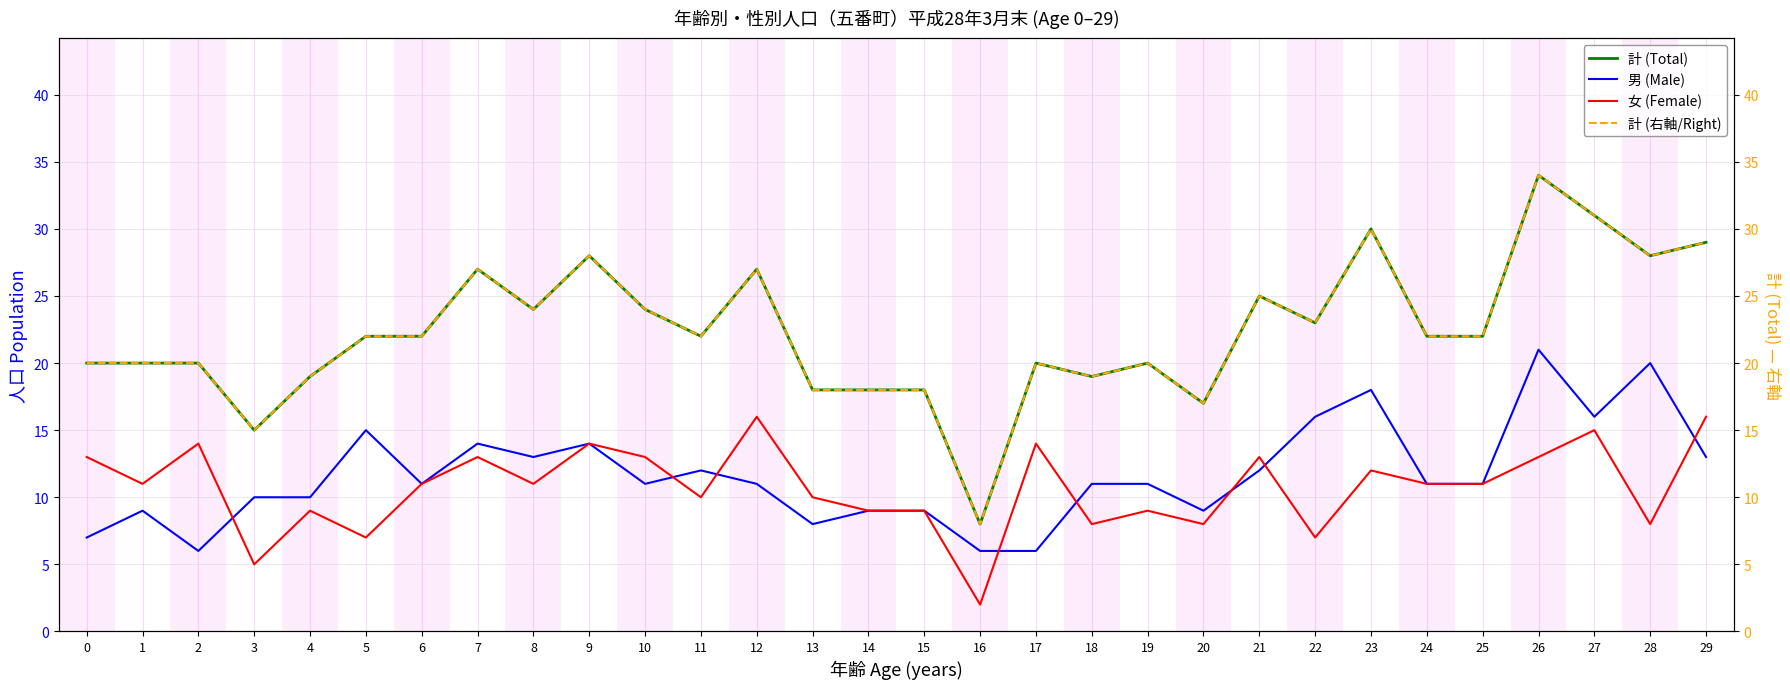

Which category has the lowest value across all series?

16